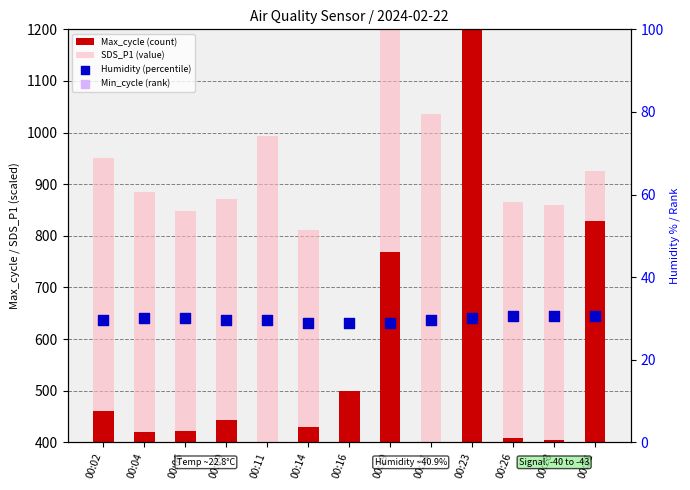

Is the value of Max_cycle (count) at 00:16 greater than the value of Humidity (percentile) at 00:28?

Yes